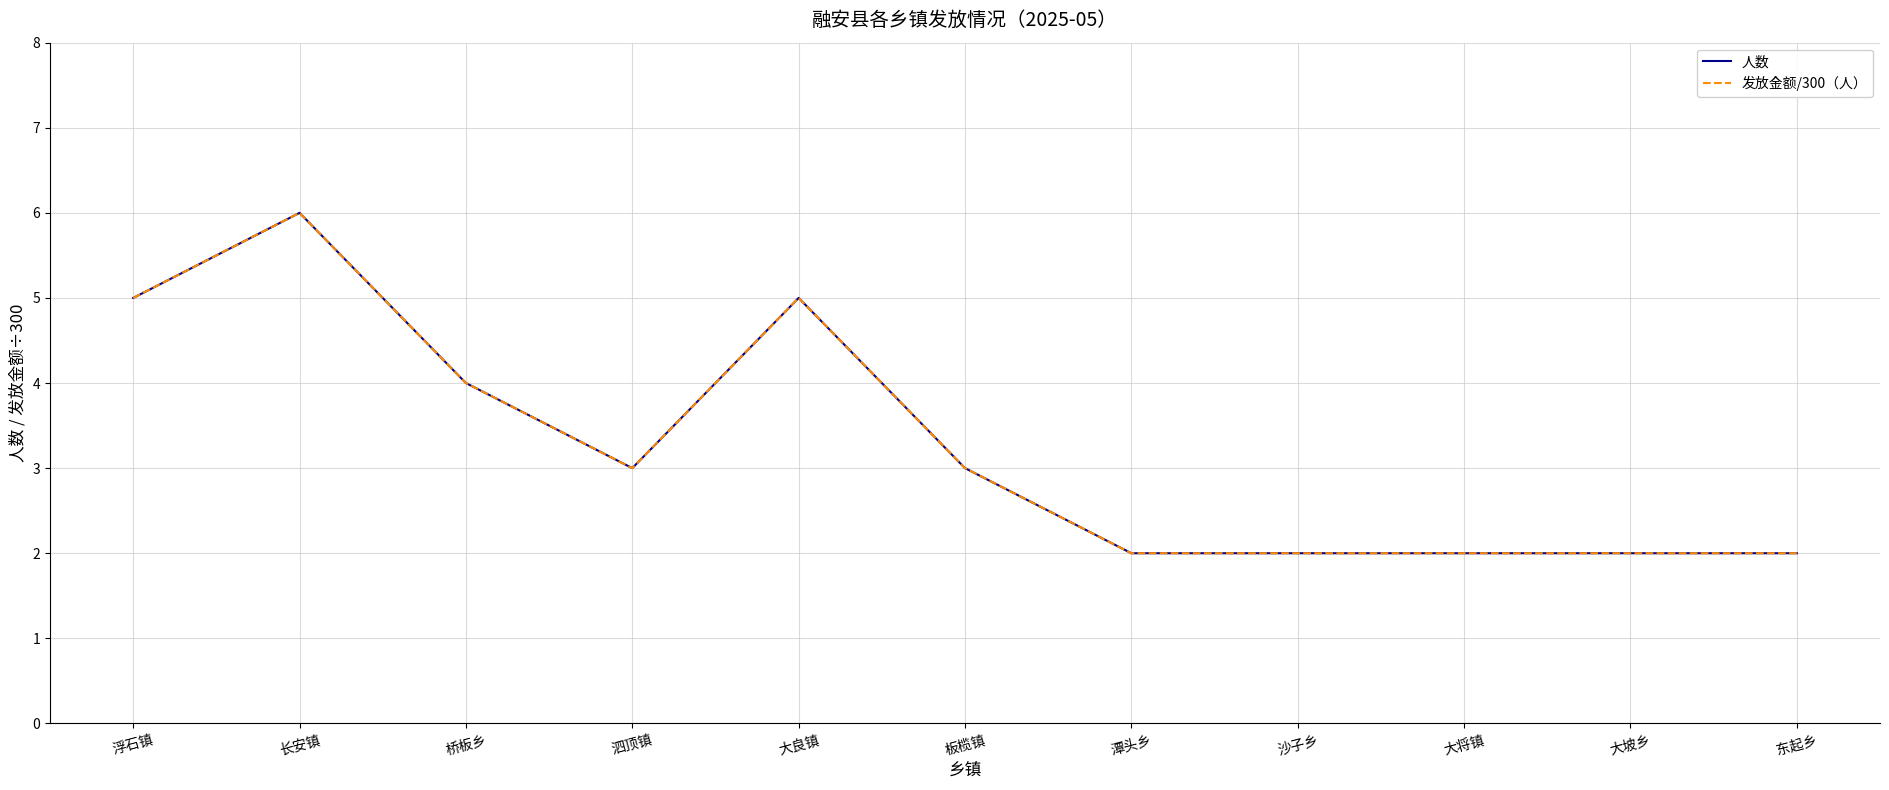

Does the chart display data point markers on the line(s)?

No